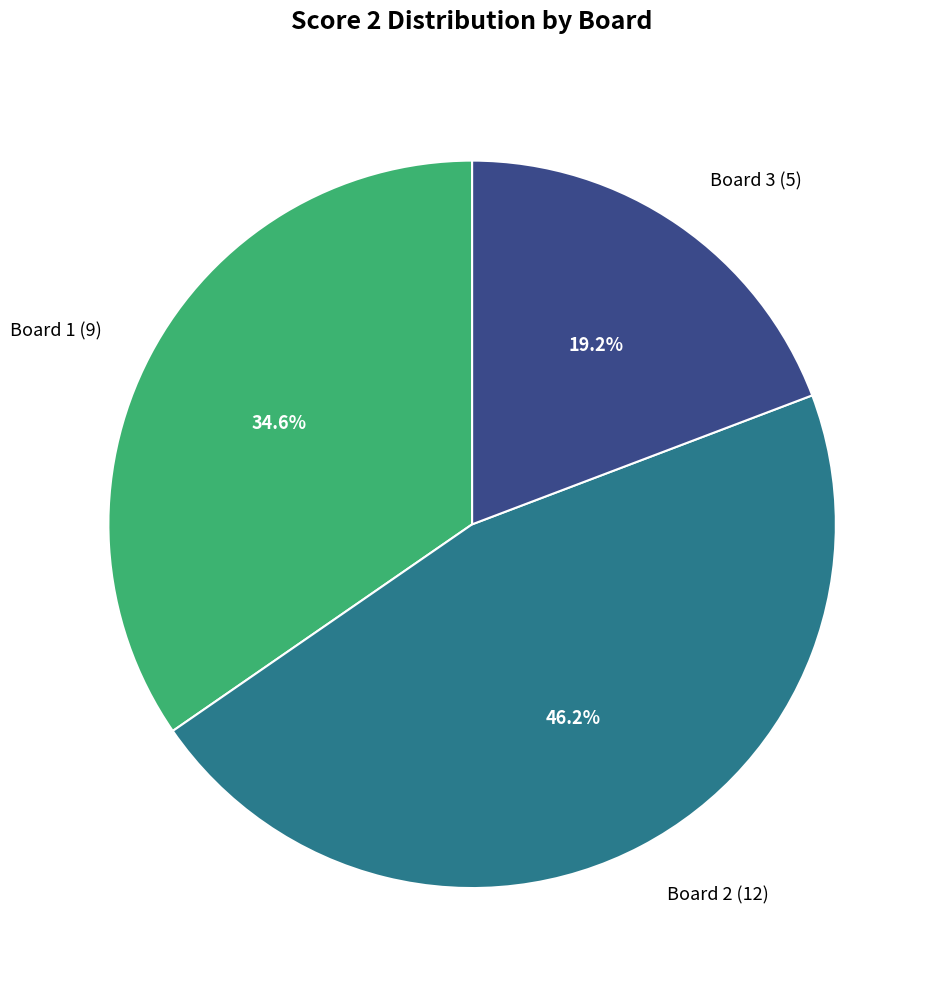

To the nearest percent, what portion does Board 2 represent?

46%